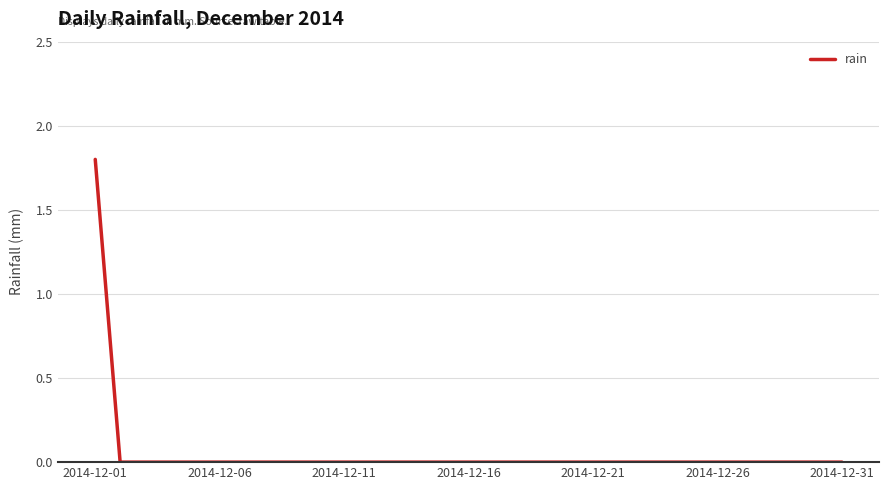

What is the difference between the maximum and minimum values?

1.8